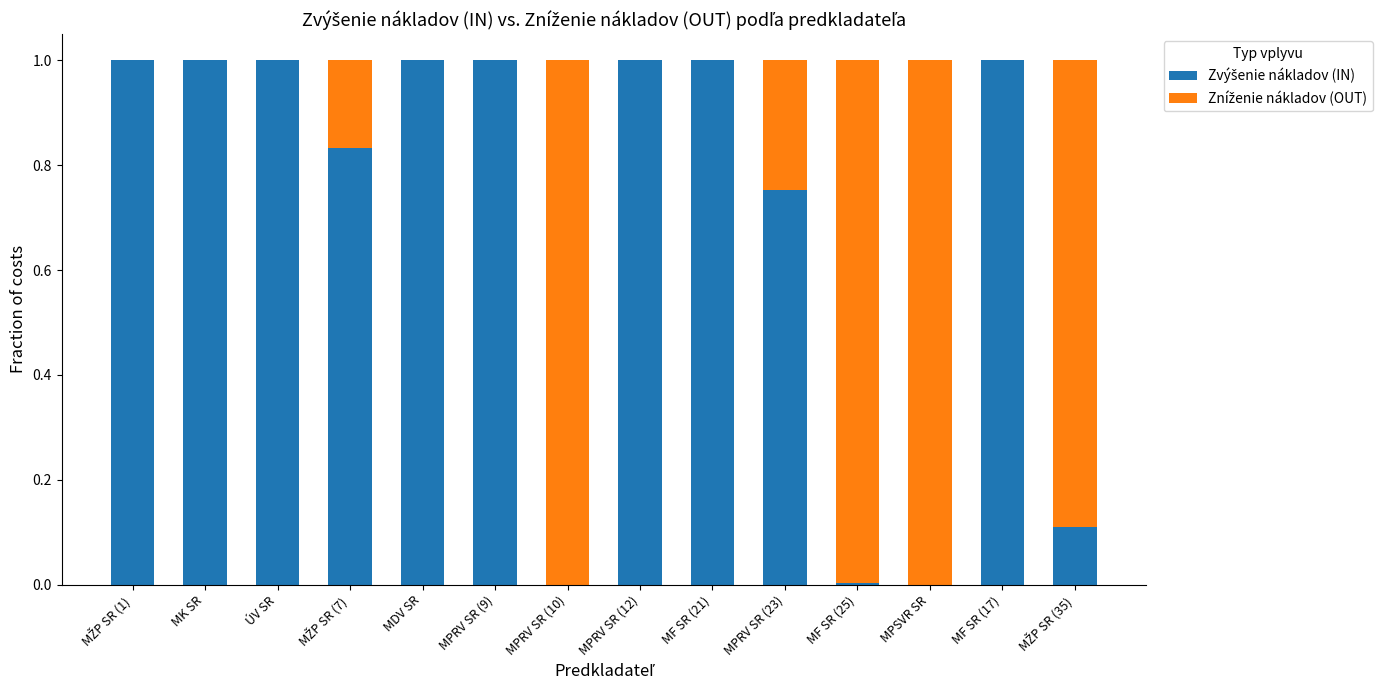

What is the total value across all series at MPRV SR (9)?

1.0